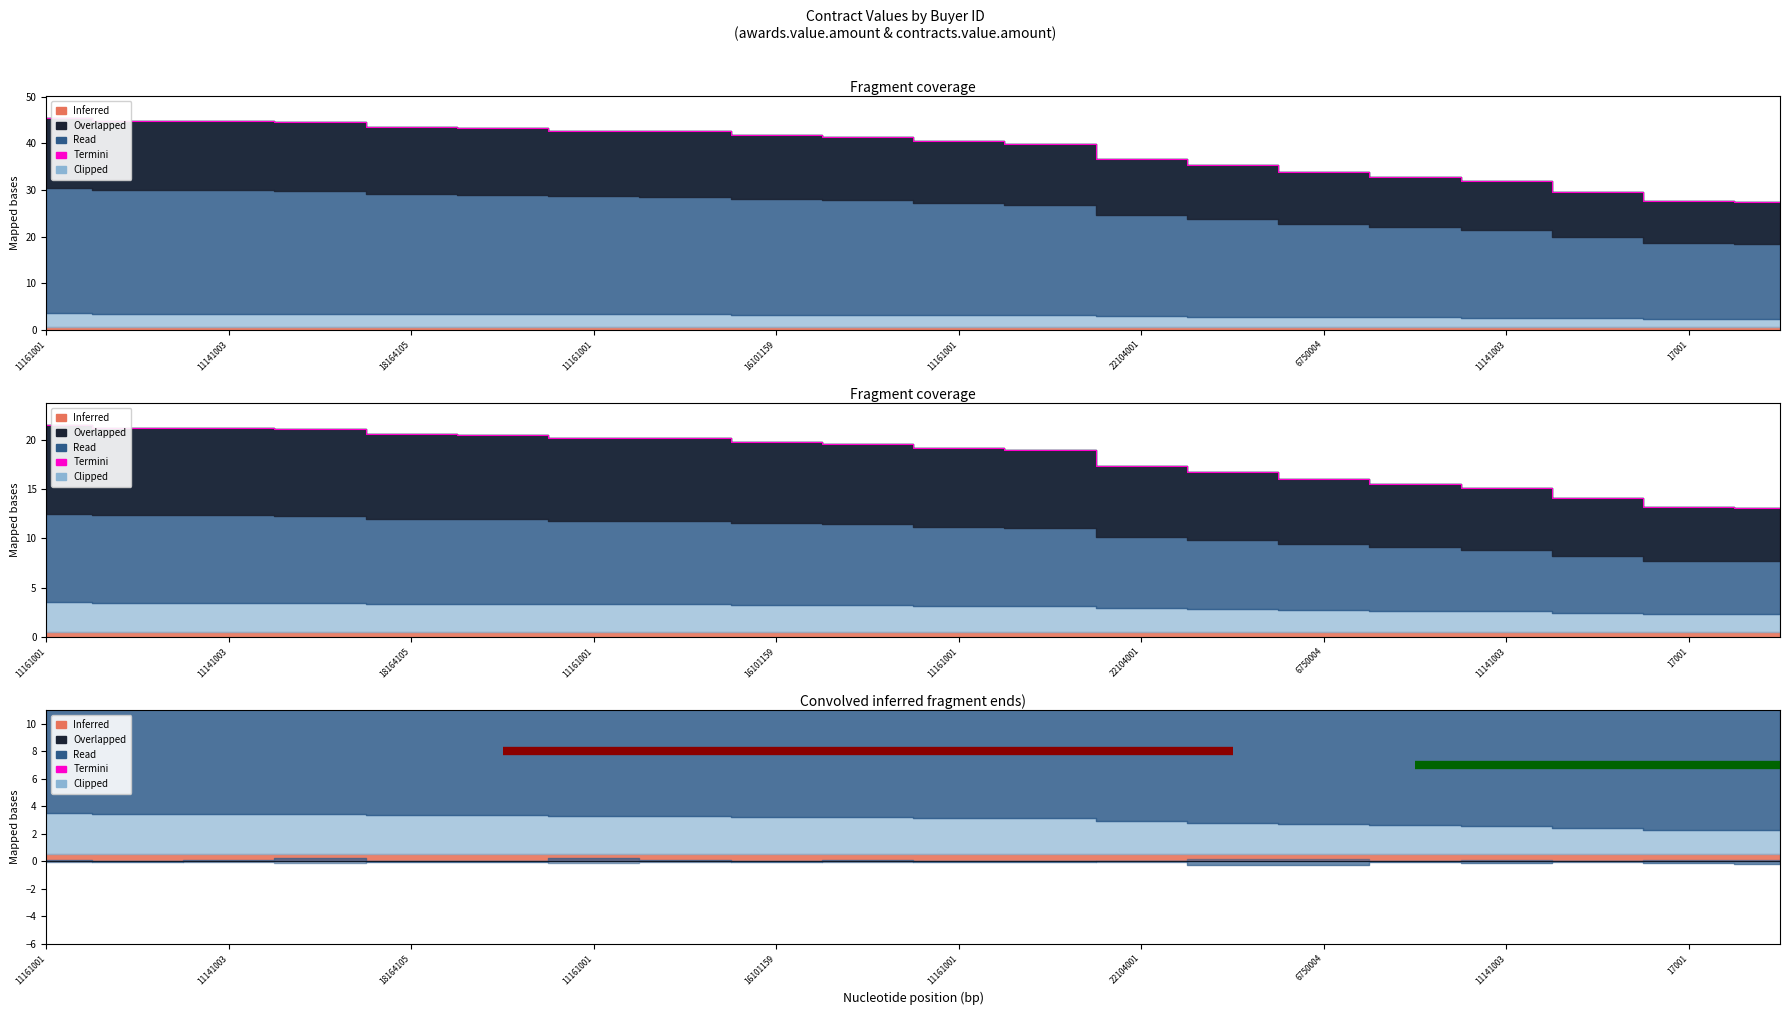

What is the difference between the maximum and minimum values?

18.2